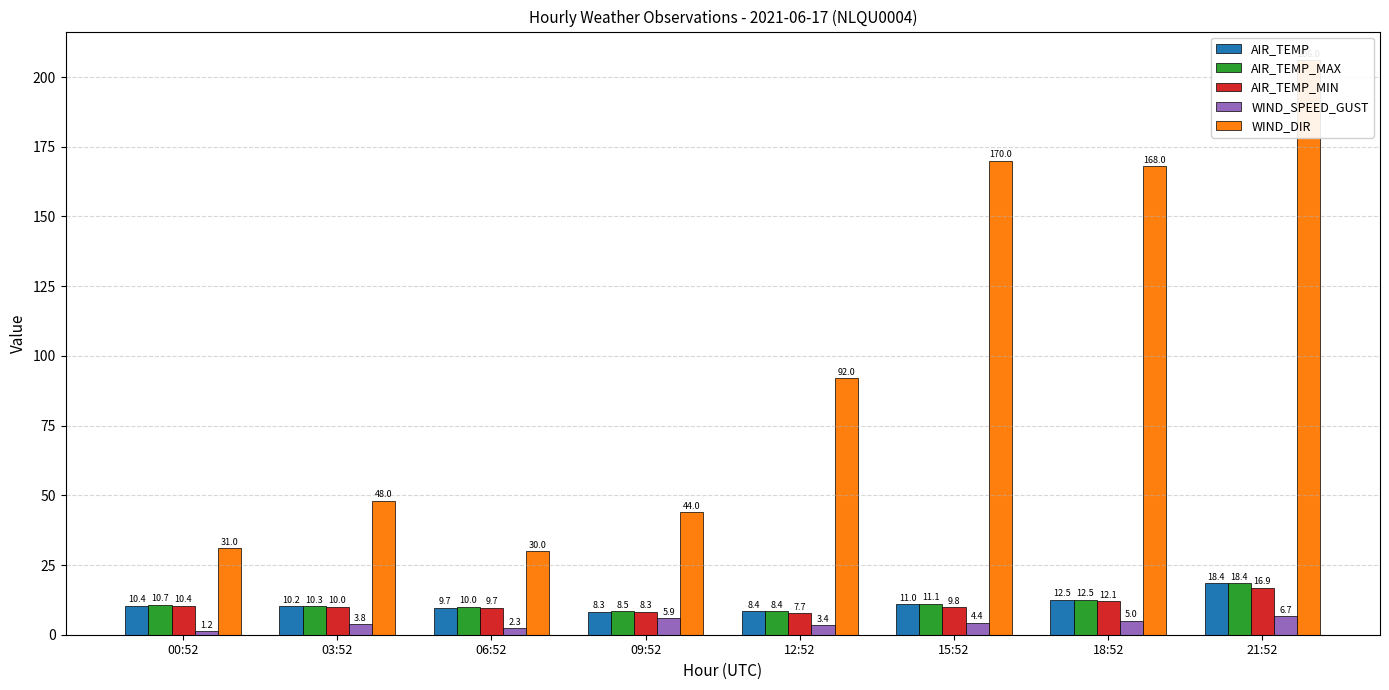

Which category has the lowest value across all series?

00:52